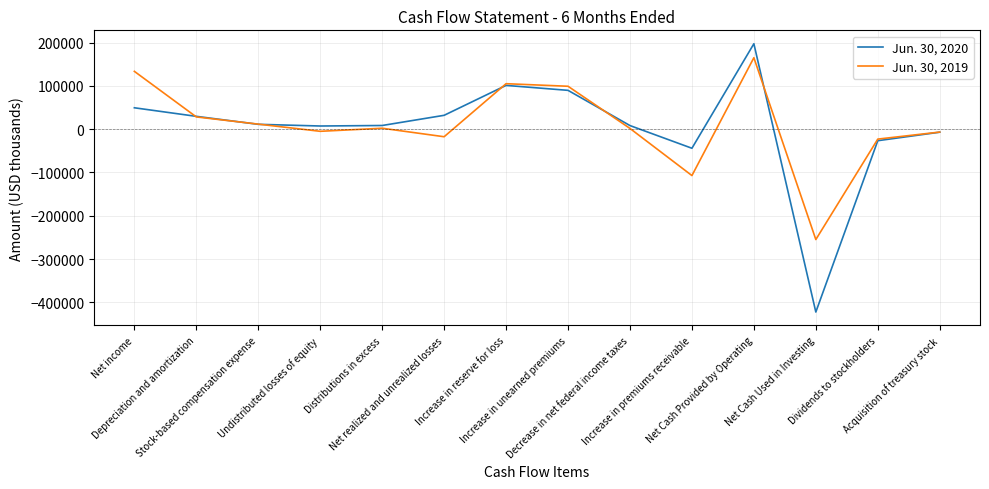

Rank the series at Increase in reserve for loss from highest to lowest value.

Jun. 30, 2019, Jun. 30, 2020